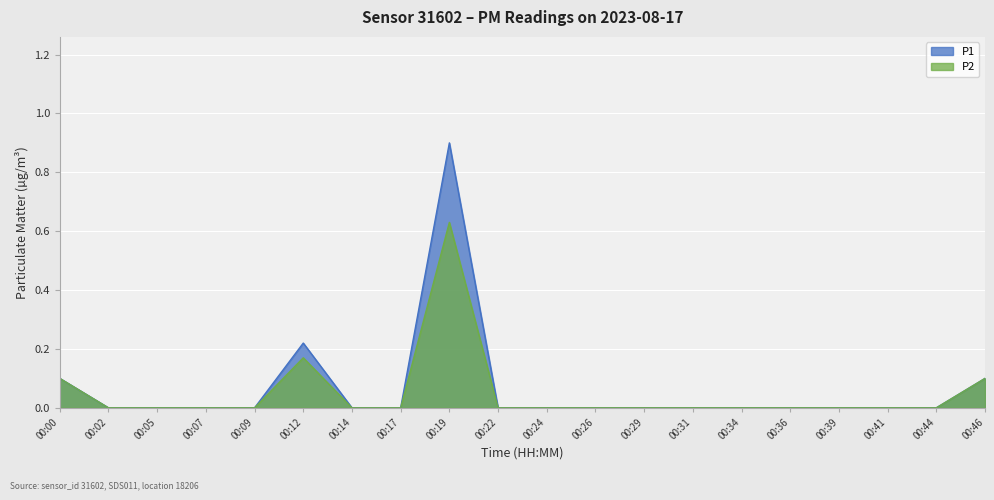

Which series changed the most between 00:07 and 00:31?

P1